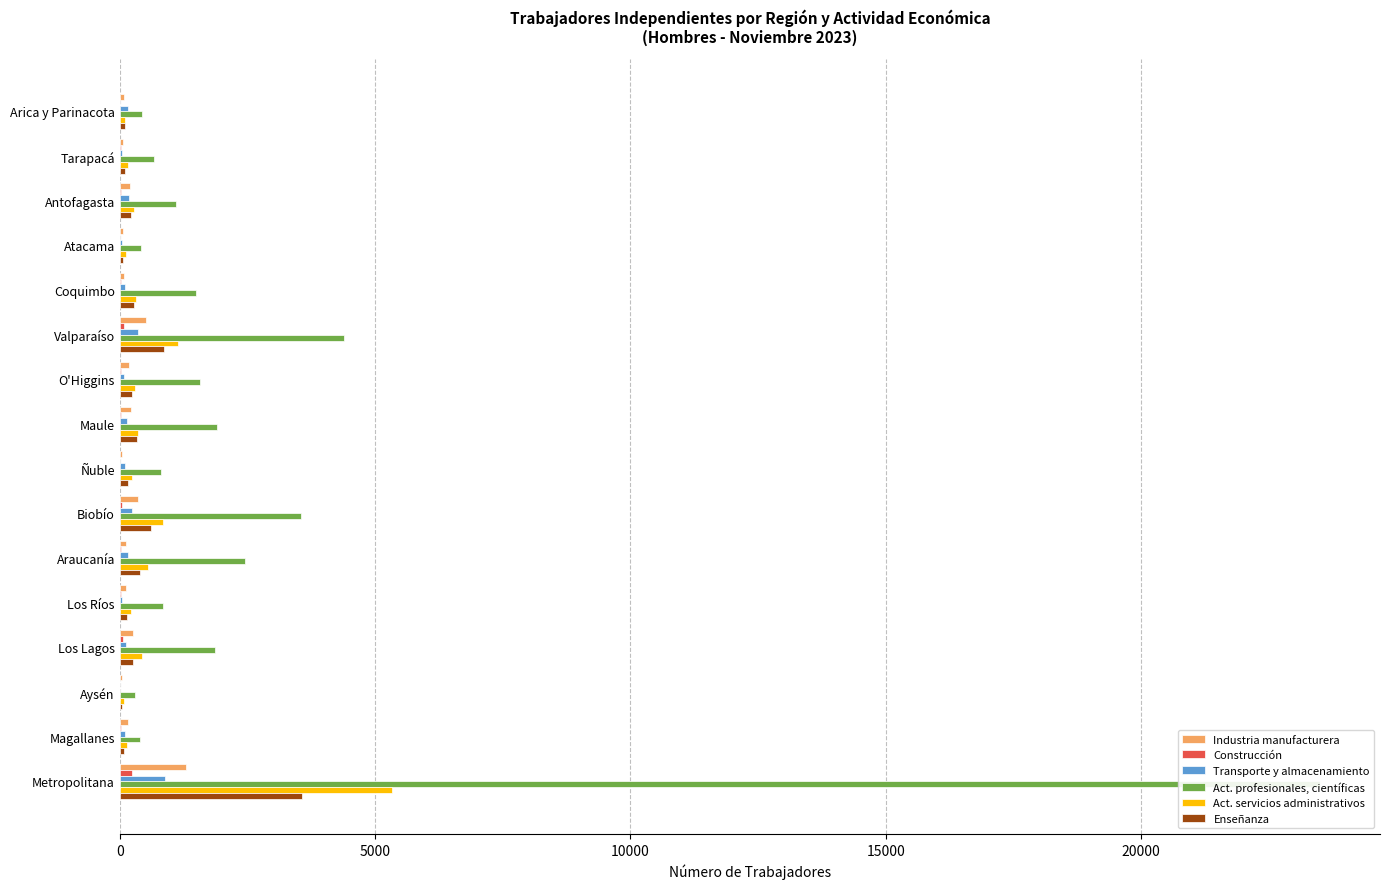

Reading left to right, list all the values displayed in this chart.

Industria manufacturera: 81	59	193	65	87	514	173	217	35	358	115	113	261	46	155	1301
Construcción: 9	20	19	6	18	90	32	32	5	54	25	15	56	6	21	234
Transporte y almacenamiento: 168	41	183	53	100	348	75	149	96	240	158	43	121	11	108	890
Act. profesionales, científicas: 430	669	1094	415	1498	4388	1569	1897	801	3546	2451	857	1869	304	391	23504
Act. servicios administrativos: 103	159	275	132	328	1141	303	363	238	847	554	212	437	88	134	5340
Enseñanza: 103	102	229	69	277	872	248	330	163	611	395	144	263	40	84	3577